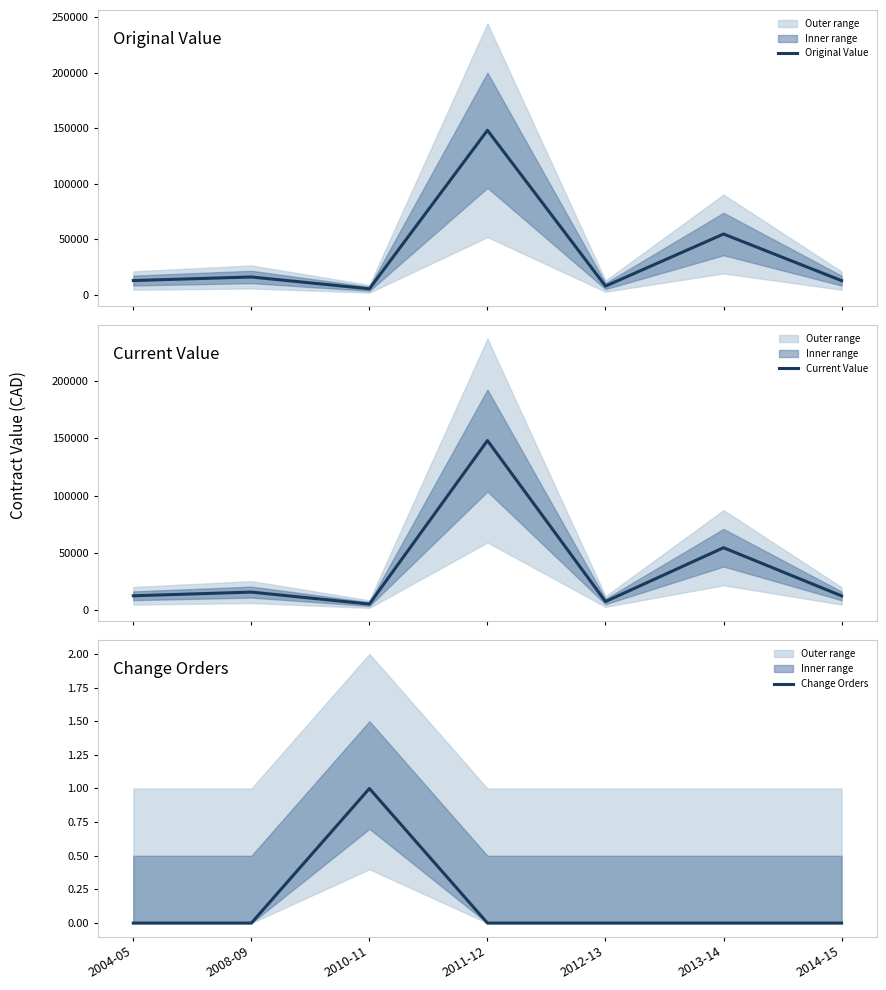

What is the difference between the maximum and minimum values in the Current Value series?

142524.7